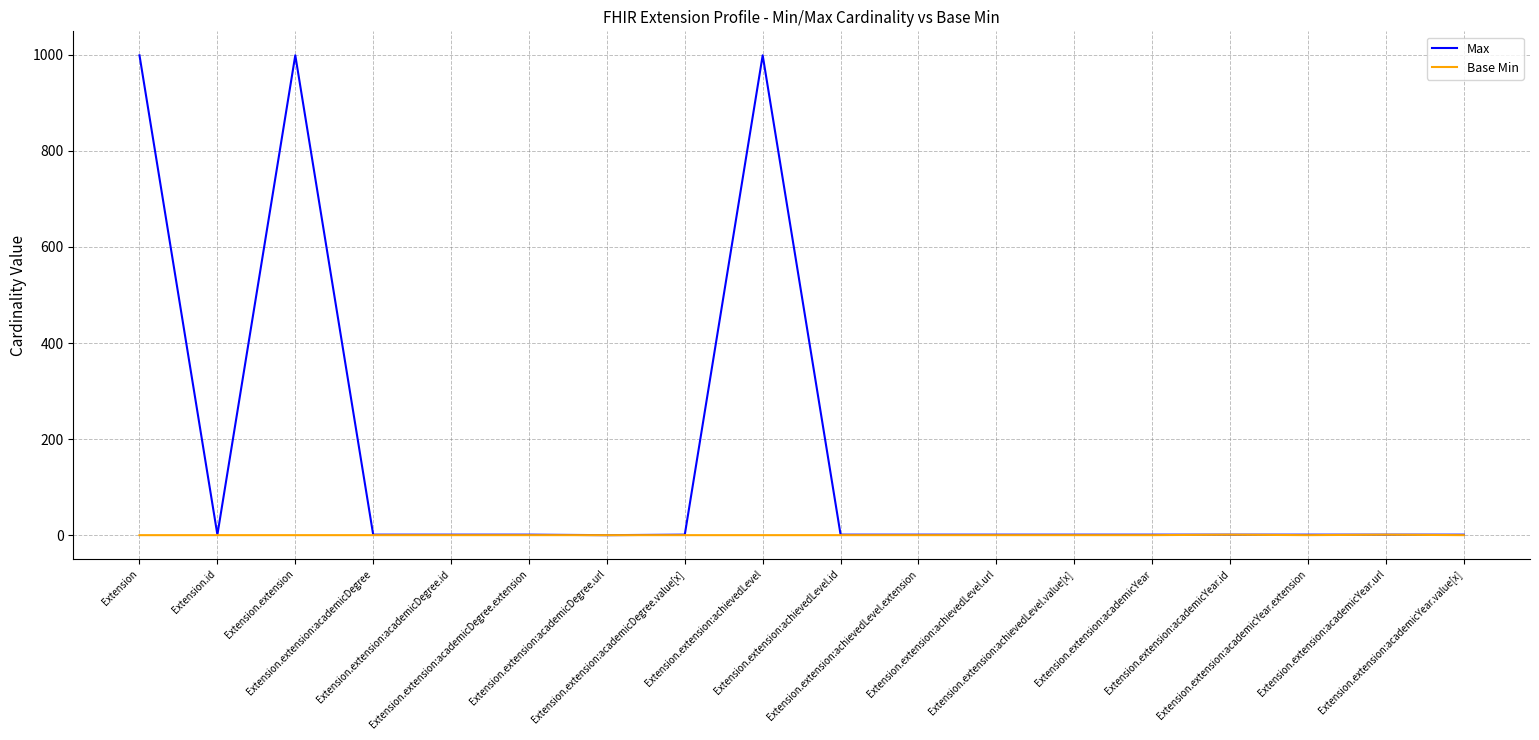

Which series has the largest total across all categories?

Max